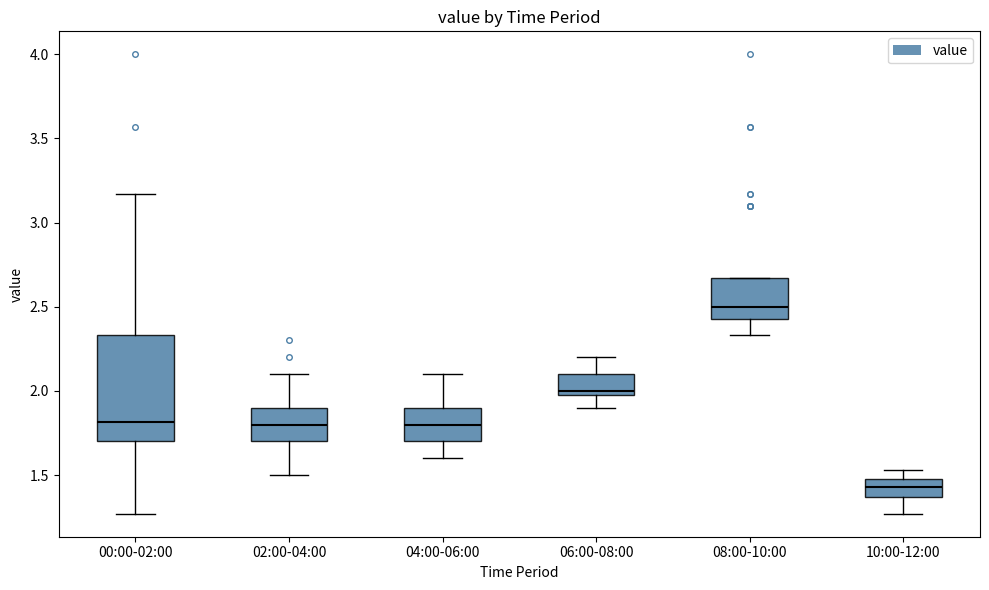

Reading left to right, read every box against the y-axis: the position of its median line, the range the box covers, and the ends of its whiskers. The values are not printed on the chart, so give them approximately, as read against the axis.

00:00-02:00: median 1.80, box 1.70 to 2.35, whiskers 1.25 to 3.15
02:00-04:00: median 1.80, box 1.70 to 1.90, whiskers 1.50 to 2.10
04:00-06:00: median 1.80, box 1.70 to 1.90, whiskers 1.60 to 2.10
06:00-08:00: median 2.00 (just above the box's lower edge), box 2.00 to 2.10, whiskers 1.90 to 2.20
08:00-10:00: median 2.50, box 2.45 to 2.65, whiskers 2.35 to 2.65
10:00-12:00: median 1.45, box 1.35 to 1.50, whiskers 1.25 to 1.55